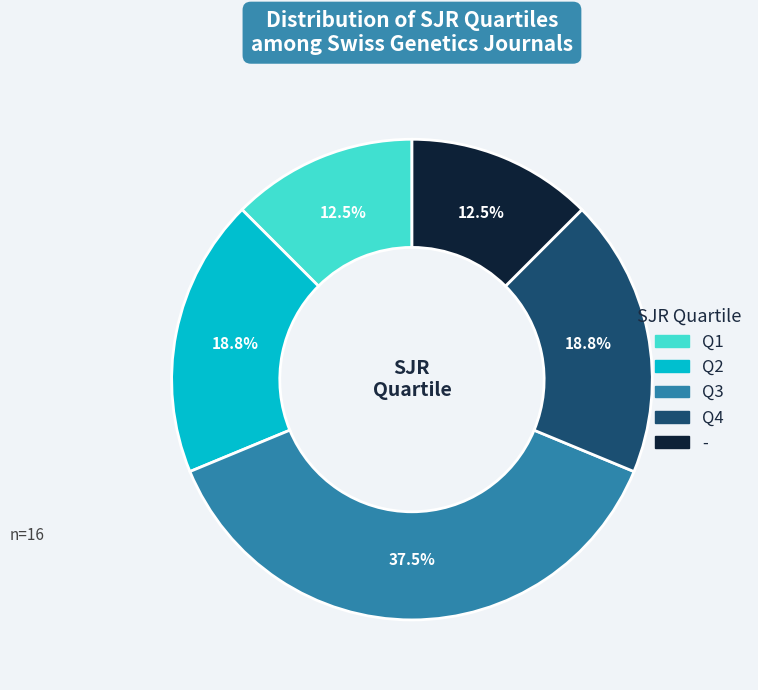

The - slice represents 25% of the pie. True or false?

False